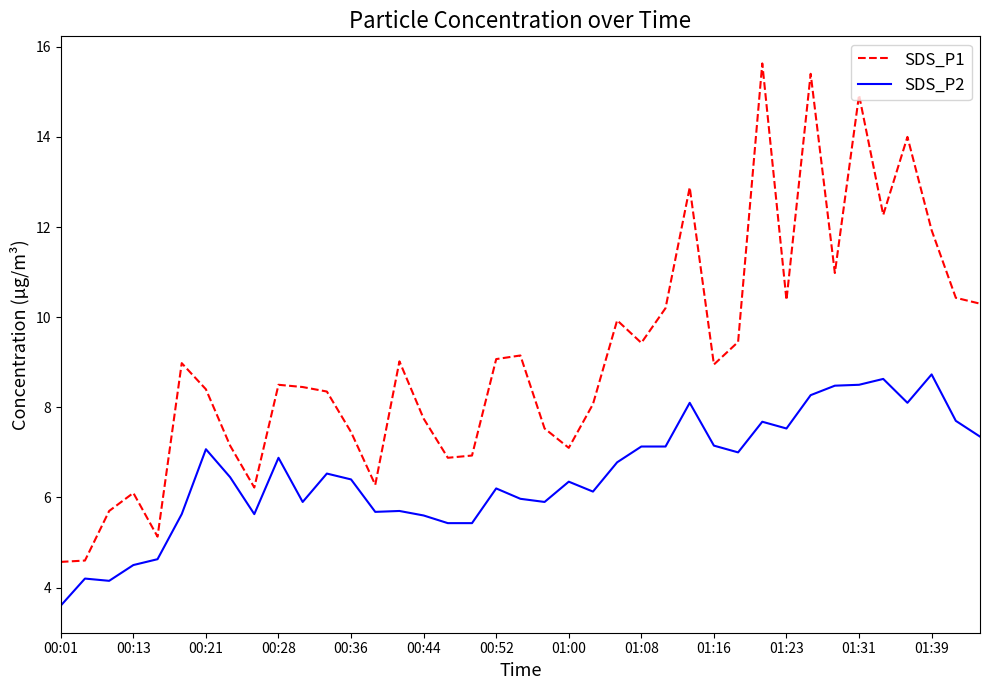

What are all the series names shown in the legend?

SDS_P1, SDS_P2